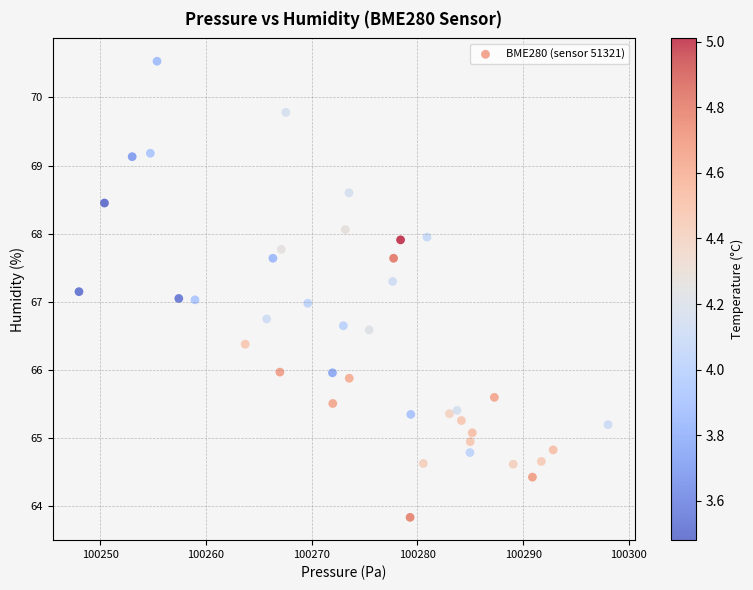

What is the range of X values (max minus min)?

50.0